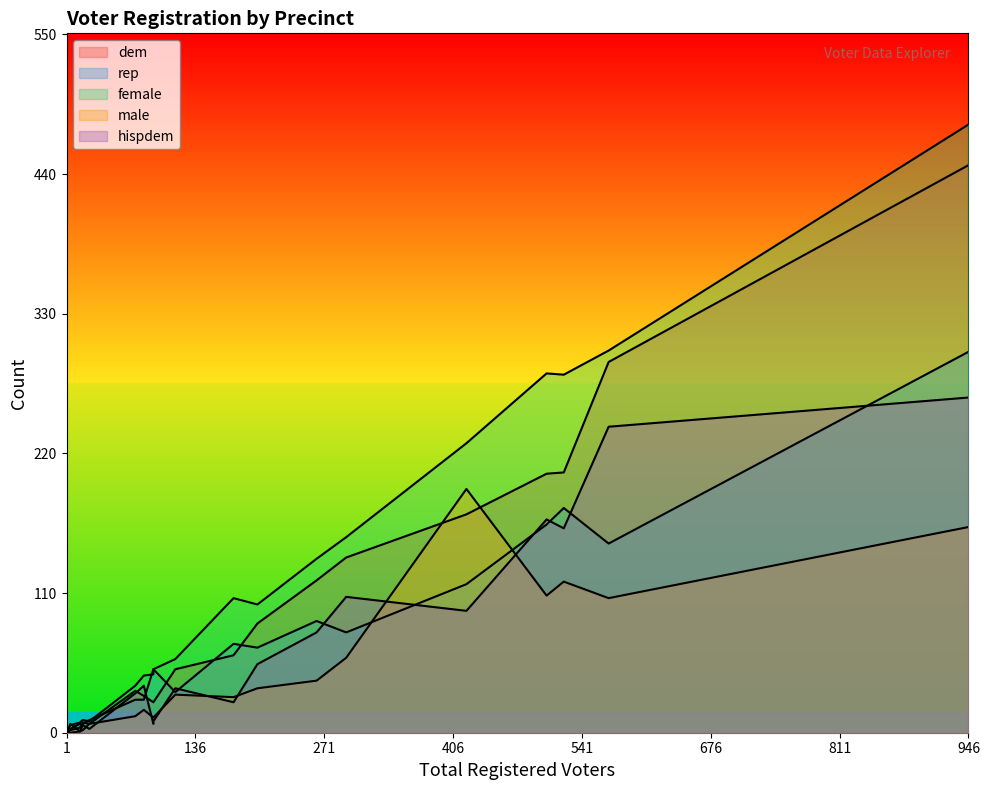

The value of female at 263 is 137. True or false?

True